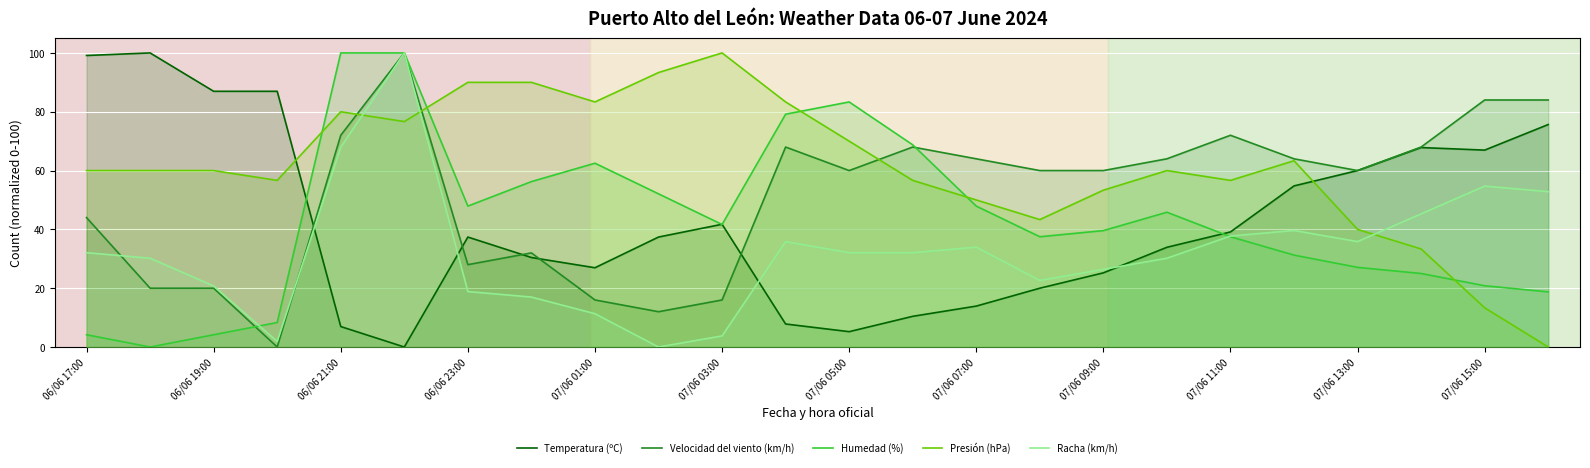

Count the number of categories in the chart.

24